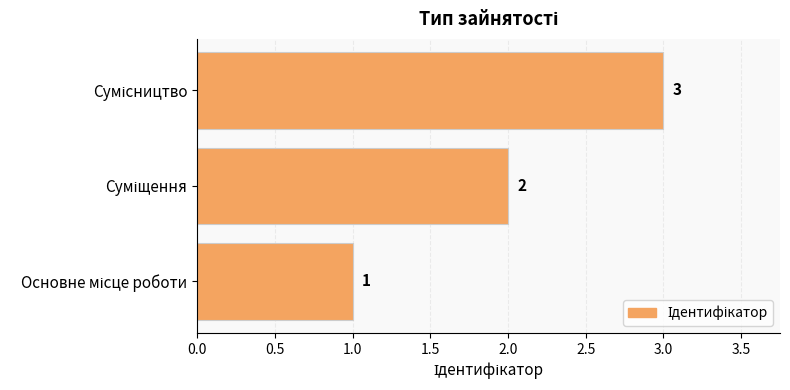

What is the sum of all values?

6